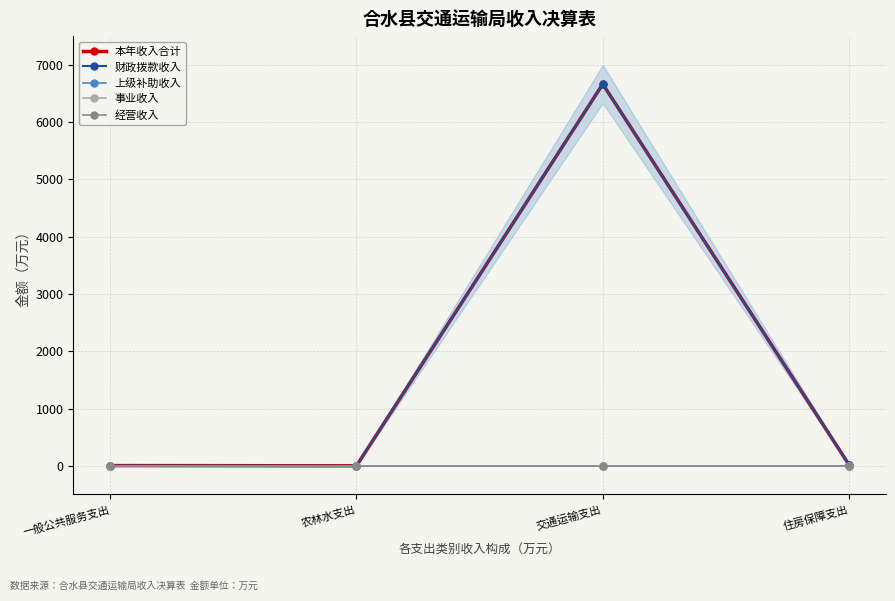

Between 一般公共服务支出 and 农林水支出, which series saw the biggest shift?

本年收入合计